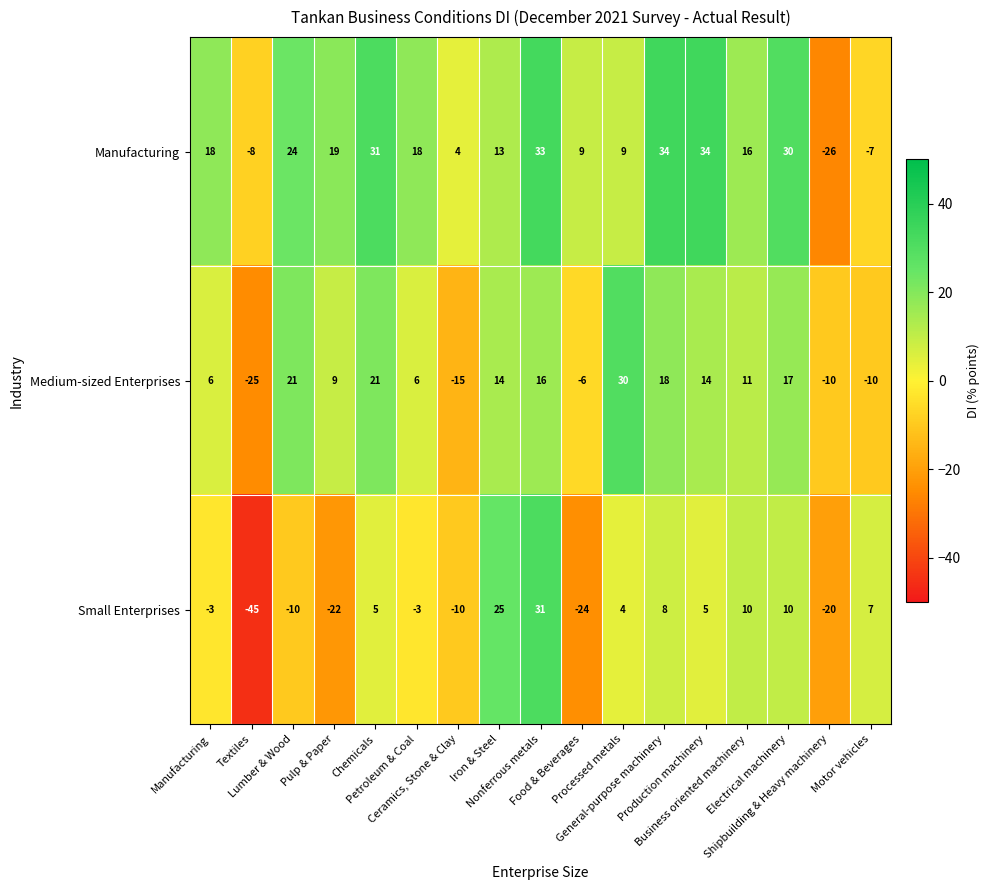

Which series has the largest range (max minus min)?

Small Enterprises